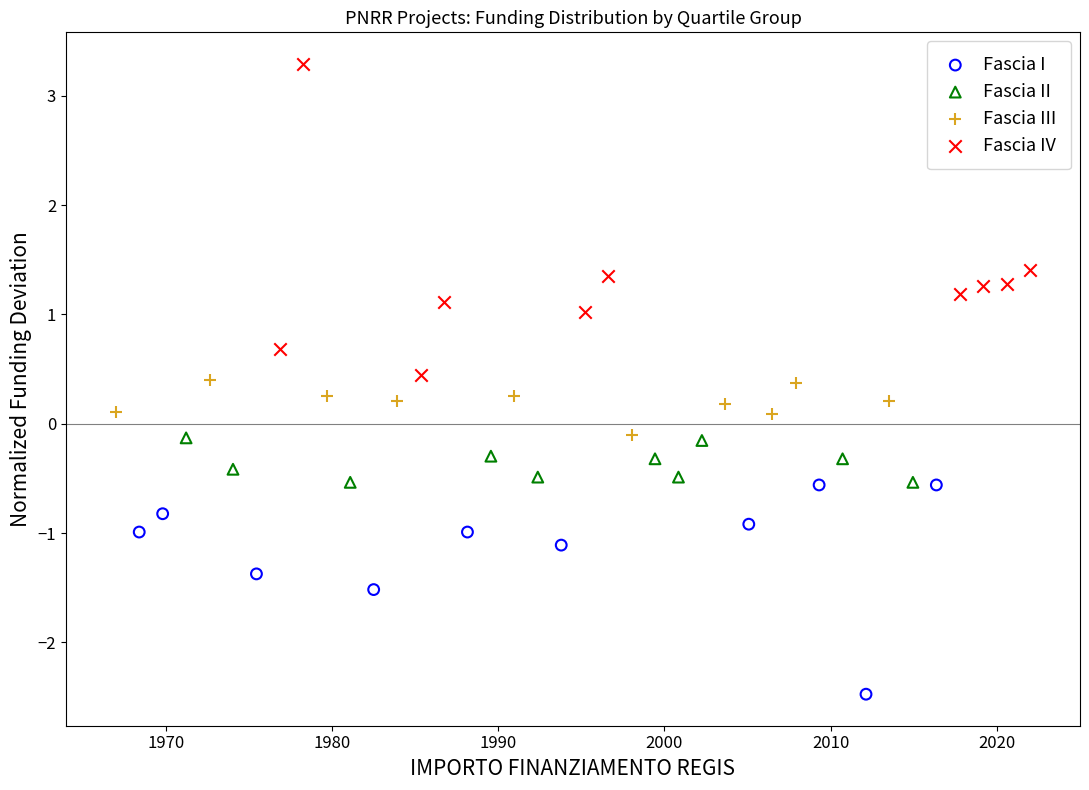

Which series has the largest Y range (max minus min)?

Fascia IV